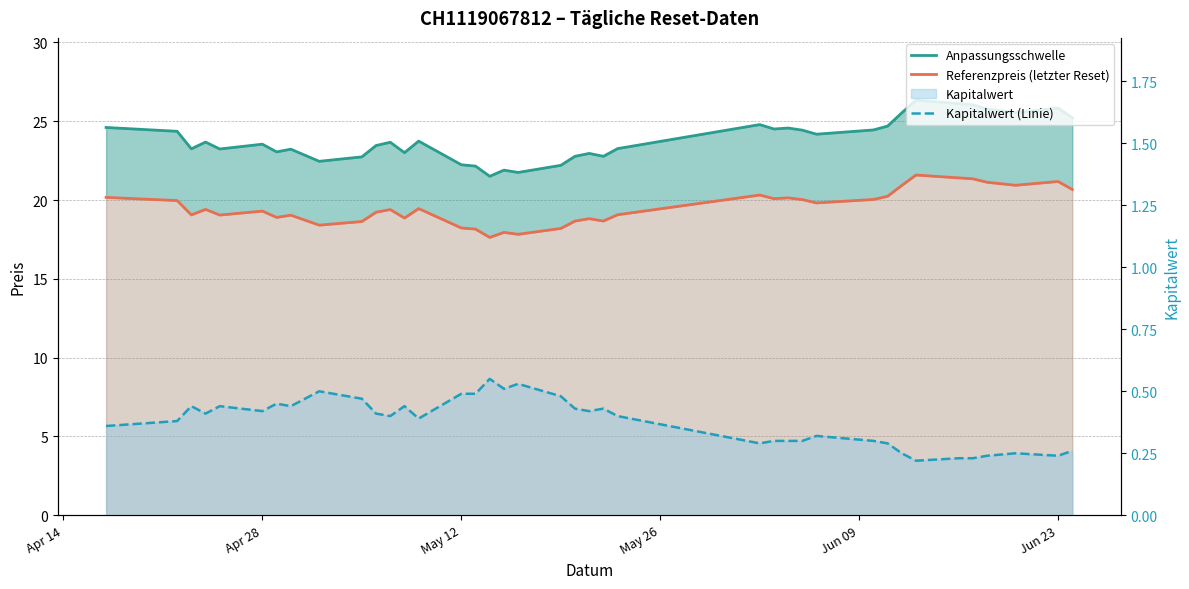

Rank the series by their average value, from lowest to highest.

Kapitalwert (Linie), Referenzpreis (letzter Reset), Anpassungsschwelle